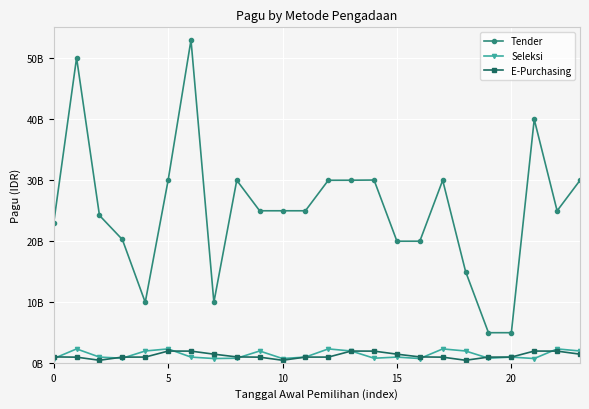

What are all the series names shown in the legend?

Tender, Seleksi, E-Purchasing